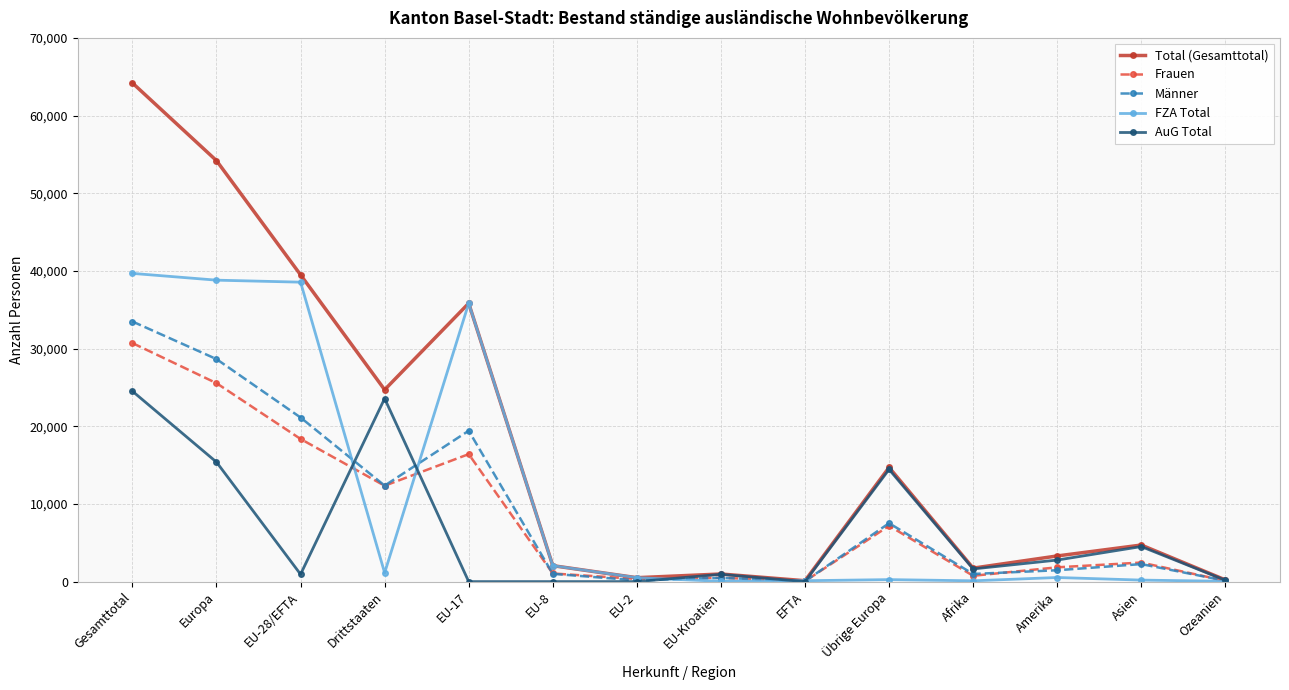

At Europa, list the series in order from largest to smallest.

Total (Gesamttotal), FZA Total, Männer, Frauen, AuG Total